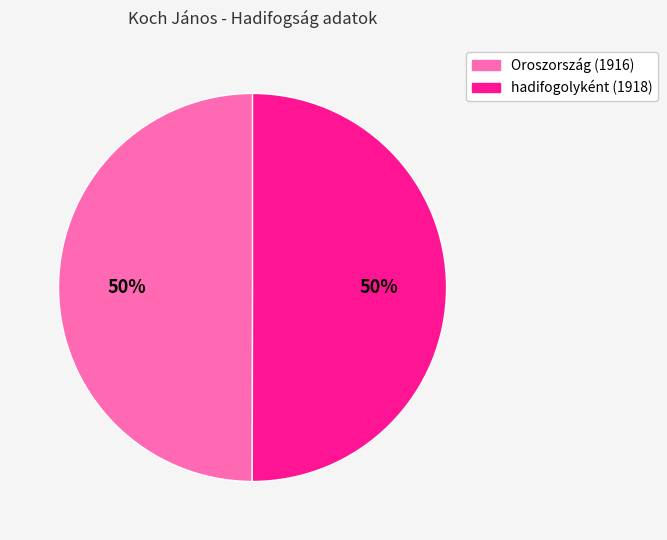

True or false: hadifogolyként (1918) accounts for 36% of the total.

False